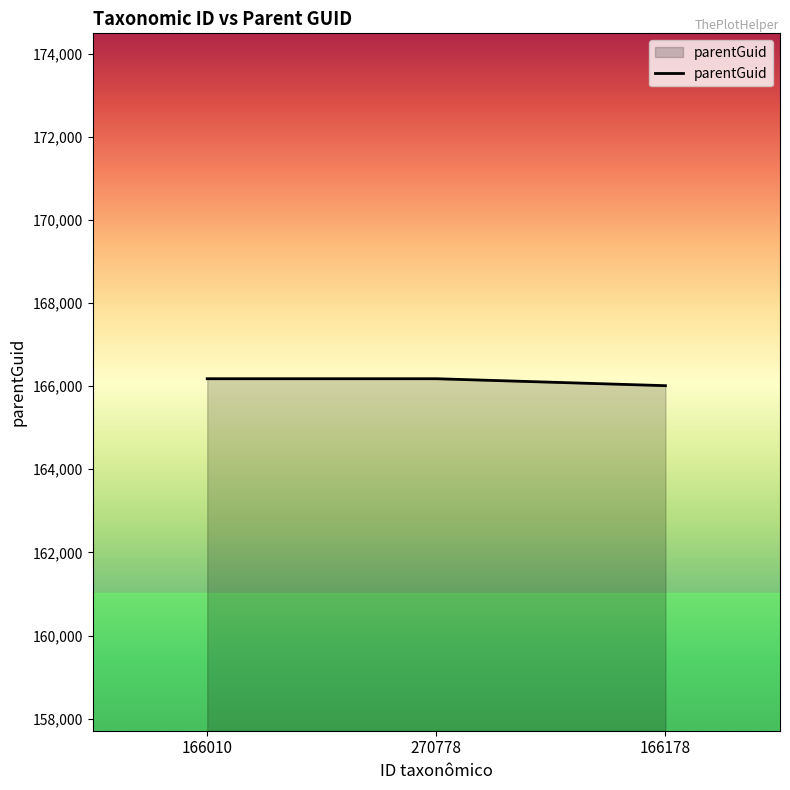

The value at 166178 is 166011. True or false?

True